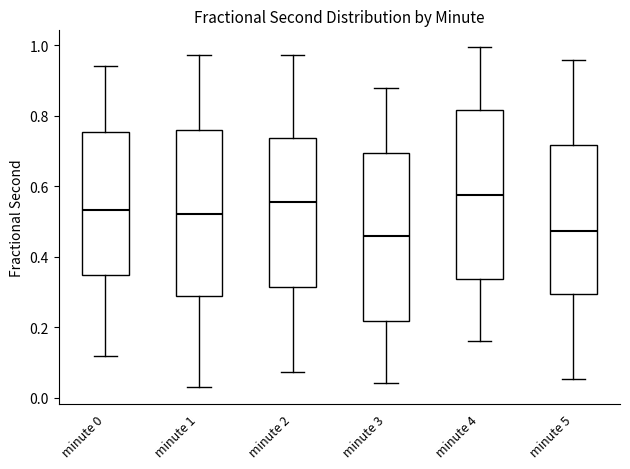

Reading left to right, transcribe this box plot: for each box, give where its median line is, the range the box spans, and where its two whiskers end, as read against the y-axis. The values are not printed on the chart, so give them approximately, as read against the axis.

minute 0: median 0.54, box 0.34 to 0.76, whiskers 0.12 to 0.94
minute 1: median 0.52, box 0.28 to 0.76, whiskers 0.04 to 0.98
minute 2: median 0.56, box 0.32 to 0.74, whiskers 0.08 to 0.98
minute 3: median 0.46, box 0.22 to 0.70, whiskers 0.04 to 0.88
minute 4: median 0.58, box 0.34 to 0.82, whiskers 0.16 to 1.00
minute 5: median 0.48, box 0.30 to 0.72, whiskers 0.06 to 0.96